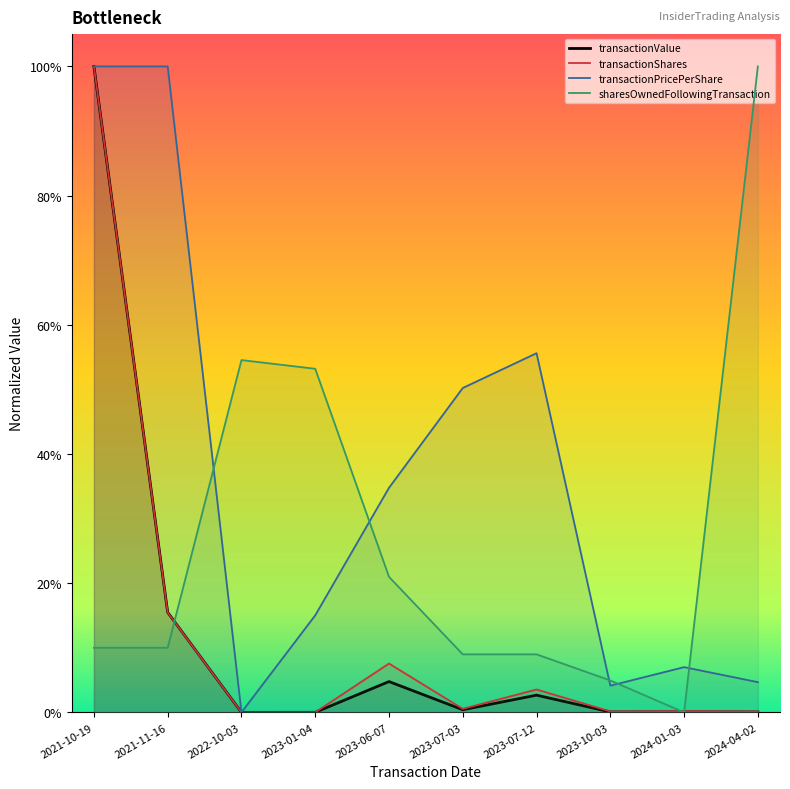

What is the total value across all series at 2021-11-16?

1.4